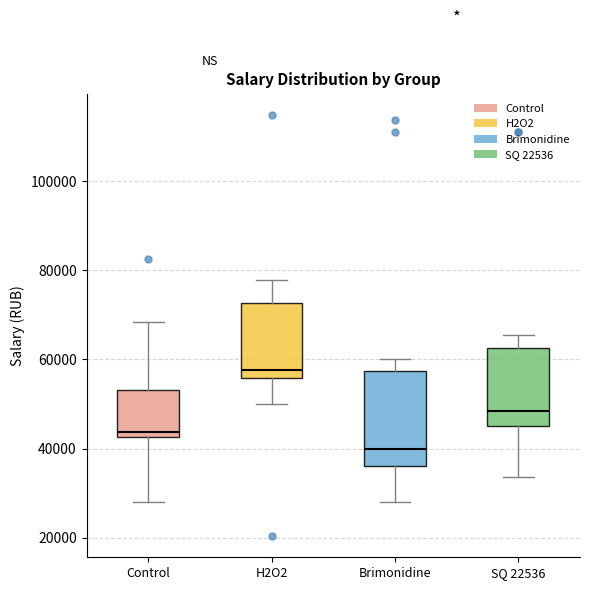

Reading left to right, transcribe this box plot: for each box, give where its median line is, the range the box spans, and where its two whiskers end, as read against the y-axis. The values are not printed on the chart, so give them approximately, as read against the axis.

Control: median 44000, box 42000 to 54000, whiskers 28000 to 68000
H2O2: median 58000, box 56000 to 72000, whiskers 50000 to 78000
Brimonidine: median 40000, box 36000 to 58000, whiskers 28000 to 60000
SQ 22536: median 48000, box 46000 to 62000, whiskers 34000 to 66000